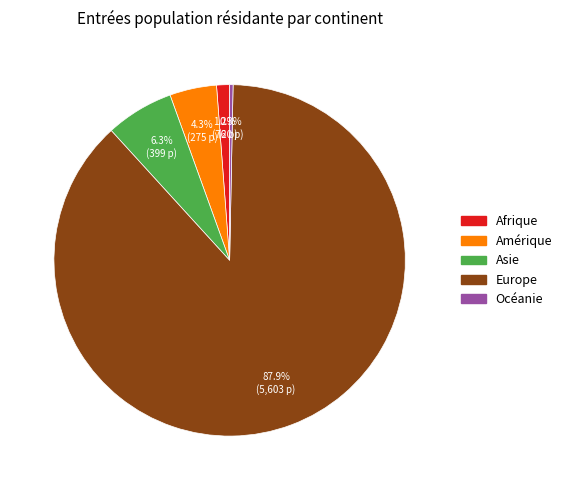

To the nearest percent, what is the difference between the Océanie and Europe slice percentages?

88%